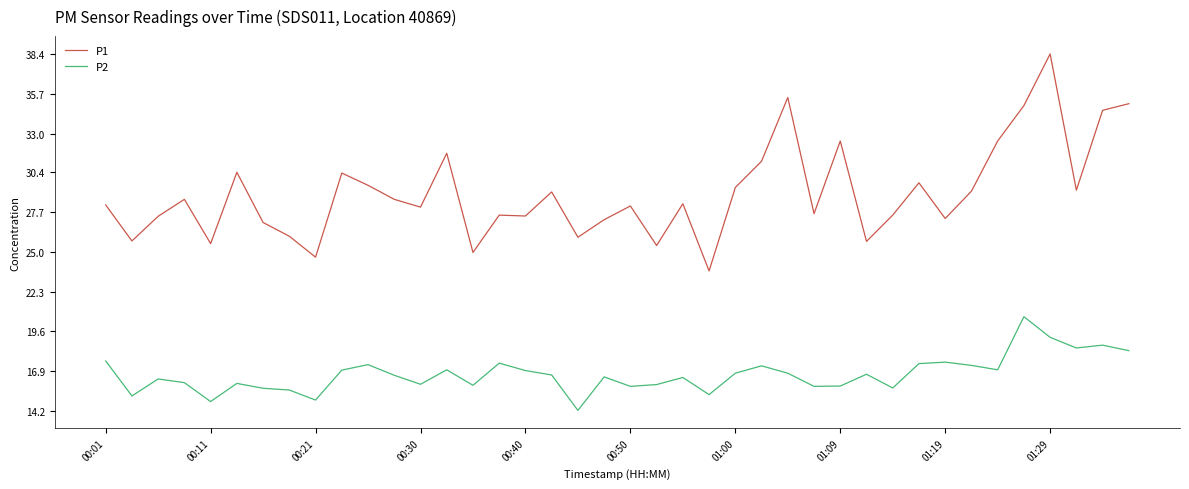

Which series has the largest range (max minus min)?

P1